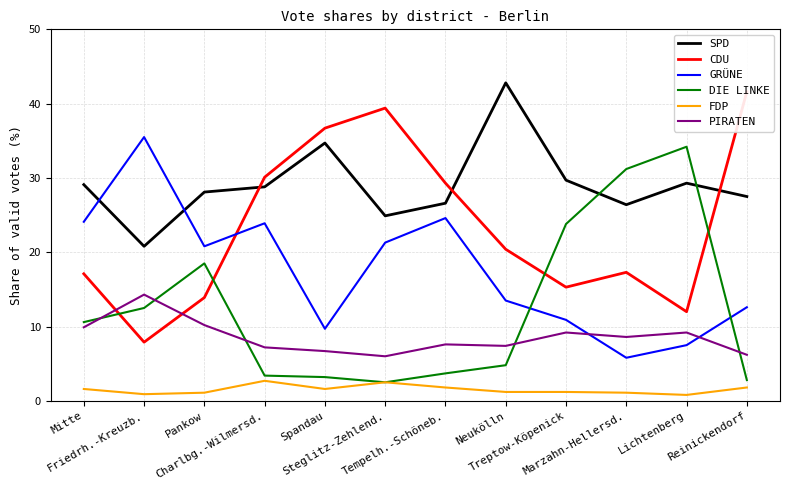

List the labels in order of CDU value, smallest first.

Friedrh.-Kreuzb., Lichtenberg, Pankow, Treptow-Köpenick, Mitte, Marzahn-Hellersd., Neukölln, Tempelh.-Schöneb., Charlbg.-Wilmersd., Spandau, Steglitz-Zehlend., Reinickendorf